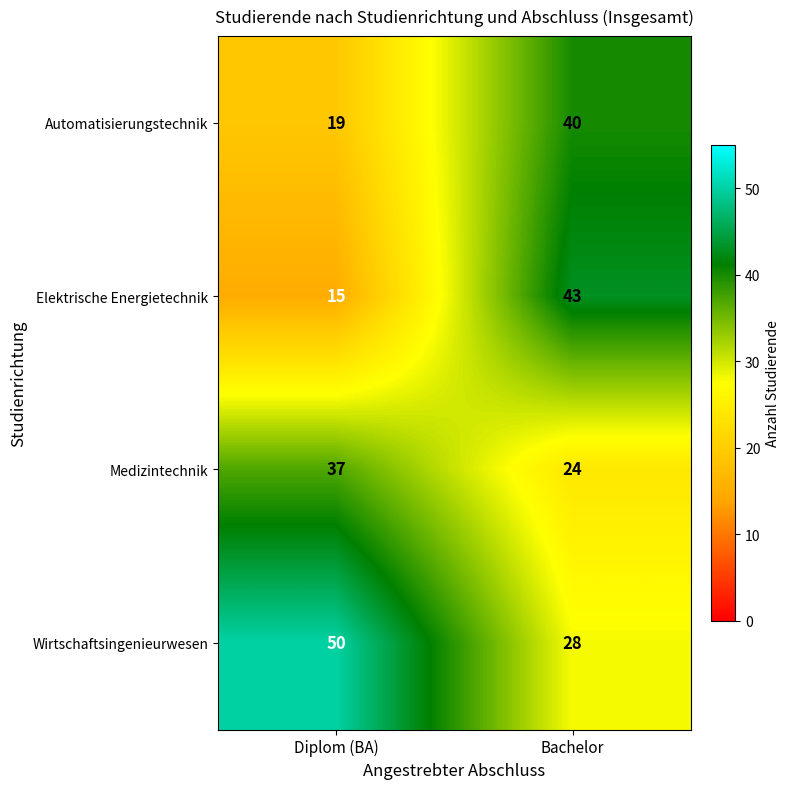

Read the Wirtschaftsingenieurwesen value at Diplom (BA), to the nearest 5.

50